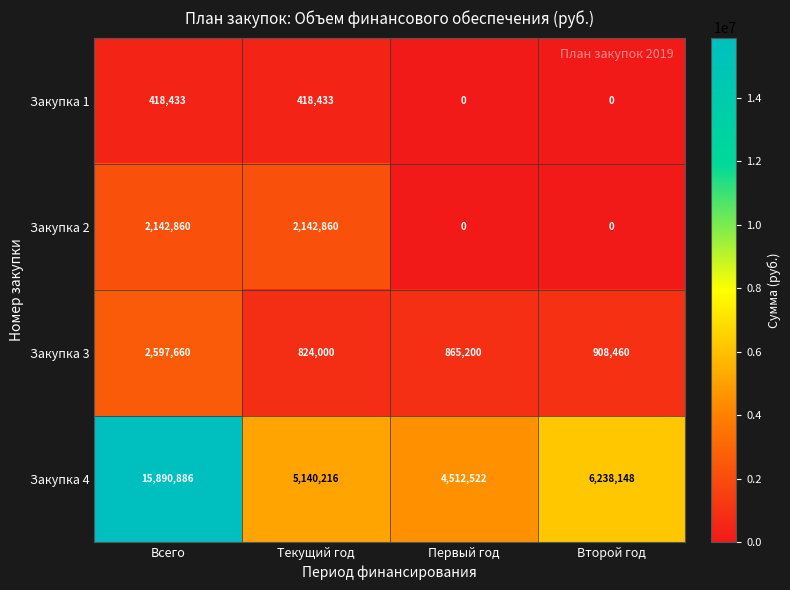

How many distinct data groups are displayed?

4